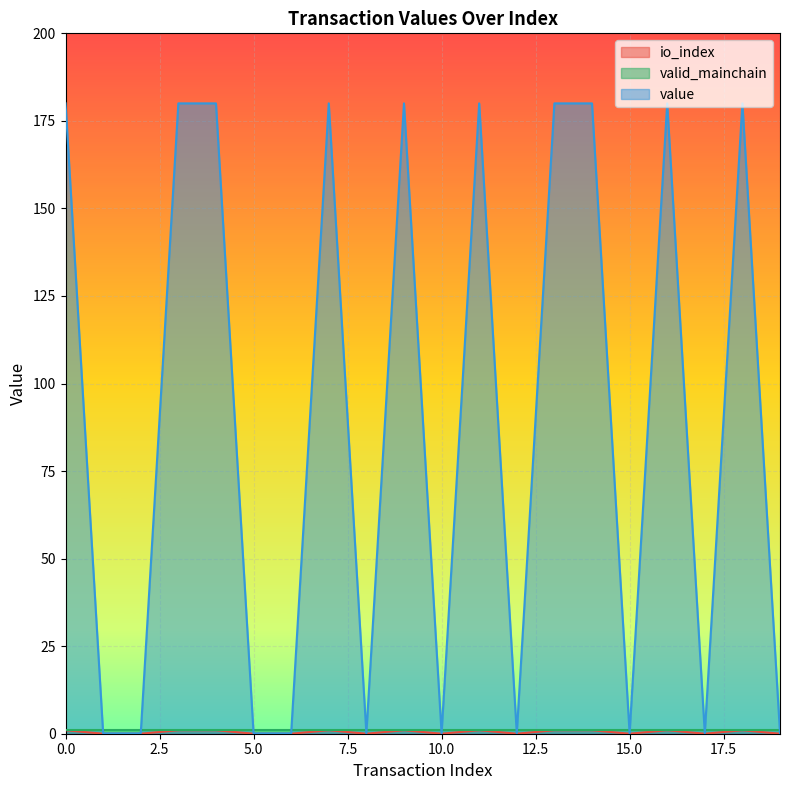

What is the average value of the value series?

90.1